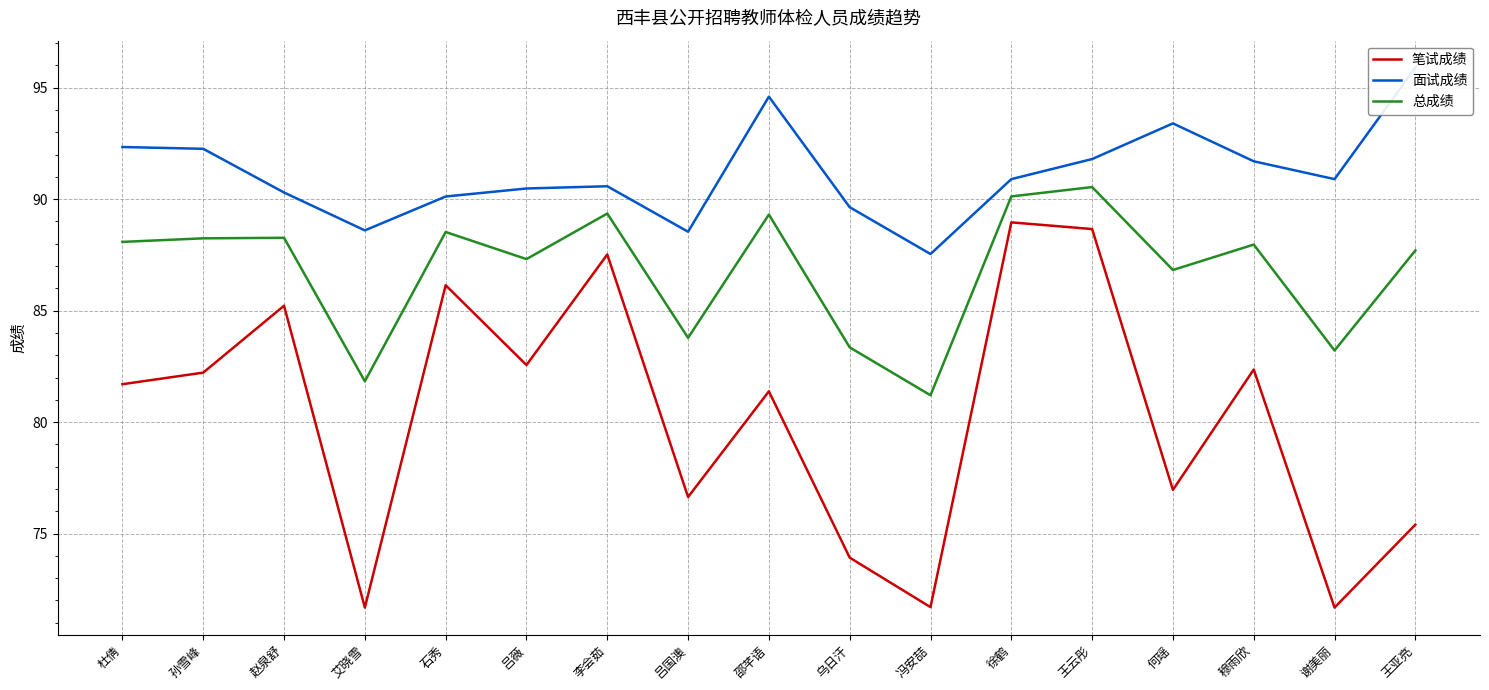

Reading left to right, list all the values displayed in this chart.

笔试成绩: 杜倩=81.7	孙雪峰=82.2	赵泉舒=85.2	艾晓雪=71.7	石秀=86.1	吕薇=82.6	李会茹=87.5	吕国澳=76.6	邵芊语=81.4	乌日汗=73.9	冯安喆=71.7	徐鹤=89.0	王云彤=88.7	何瑶=77.0	穆雨欣=82.4	谢美丽=71.7	王亚亮=75.4
面试成绩: 杜倩=92.3	孙雪峰=92.3	赵泉舒=90.3	艾晓雪=88.6	石秀=90.1	吕薇=90.5	李会茹=90.6	吕国澳=88.5	邵芊语=94.6	乌日汗=89.6	冯安喆=87.5	徐鹤=90.9	王云彤=91.8	何瑶=93.4	穆雨欣=91.7	谢美丽=90.9	王亚亮=95.9
总成绩: 杜倩=88.1	孙雪峰=88.2	赵泉舒=88.3	艾晓雪=81.8	石秀=88.5	吕薇=87.3	李会茹=89.4	吕国澳=83.8	邵芊语=89.3	乌日汗=83.4	冯安喆=81.2	徐鹤=90.1	王云彤=90.5	何瑶=86.8	穆雨欣=88.0	谢美丽=83.2	王亚亮=87.7